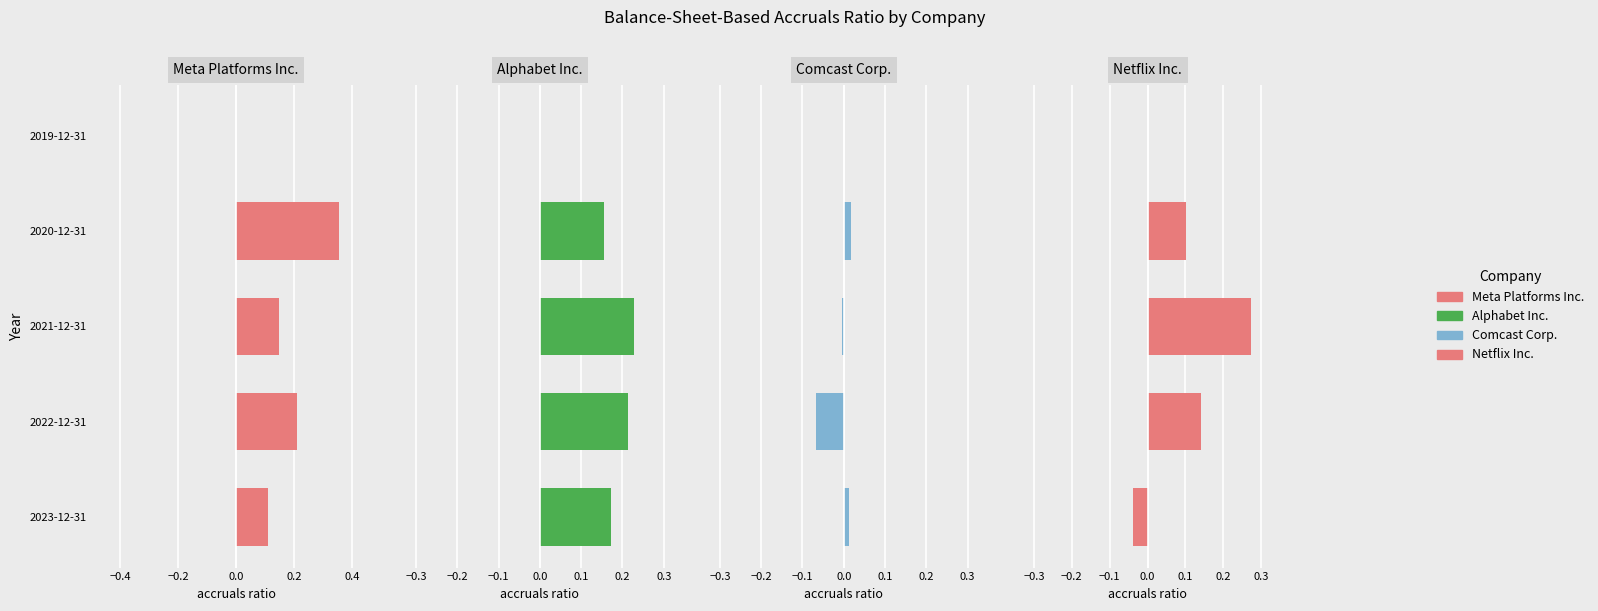

How many values in Comcast Corp. are below zero?

2